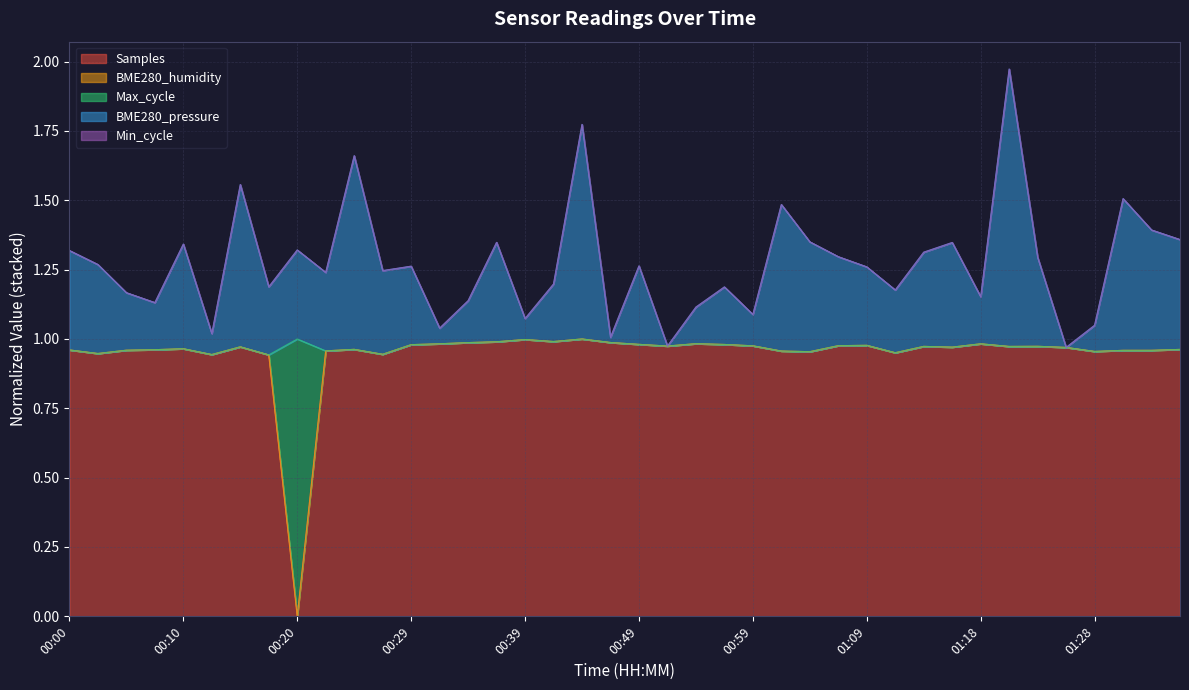

Does the chart display data point markers on the line(s)?

No